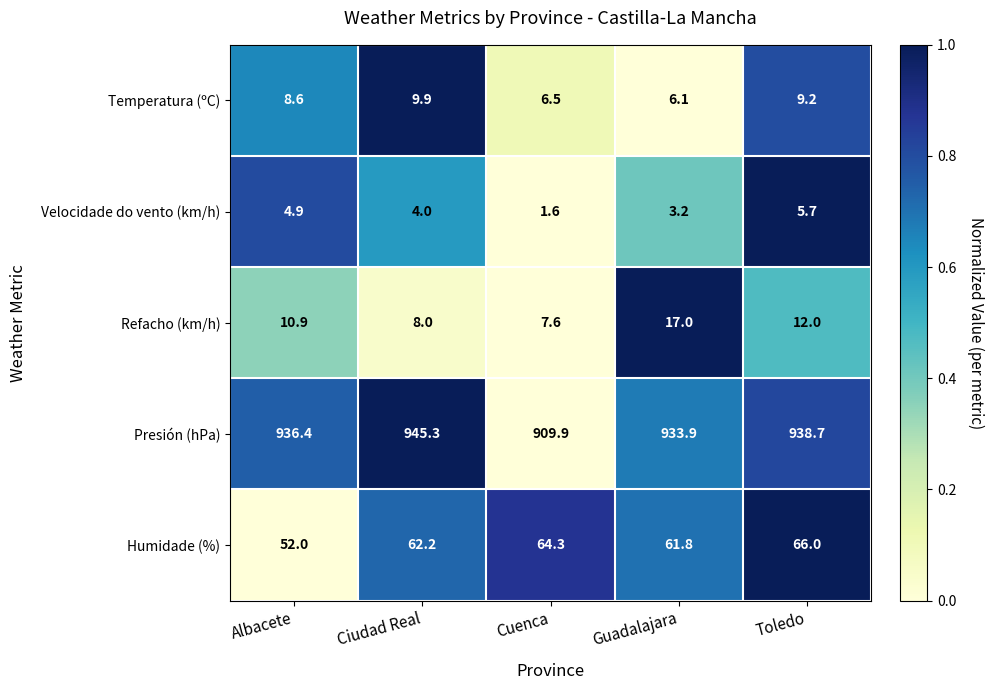

Rank the series at Albacete from highest to lowest value.

Presión (hPa), Humidade (%), Refacho (km/h), Temperatura (ºC), Velocidade do vento (km/h)